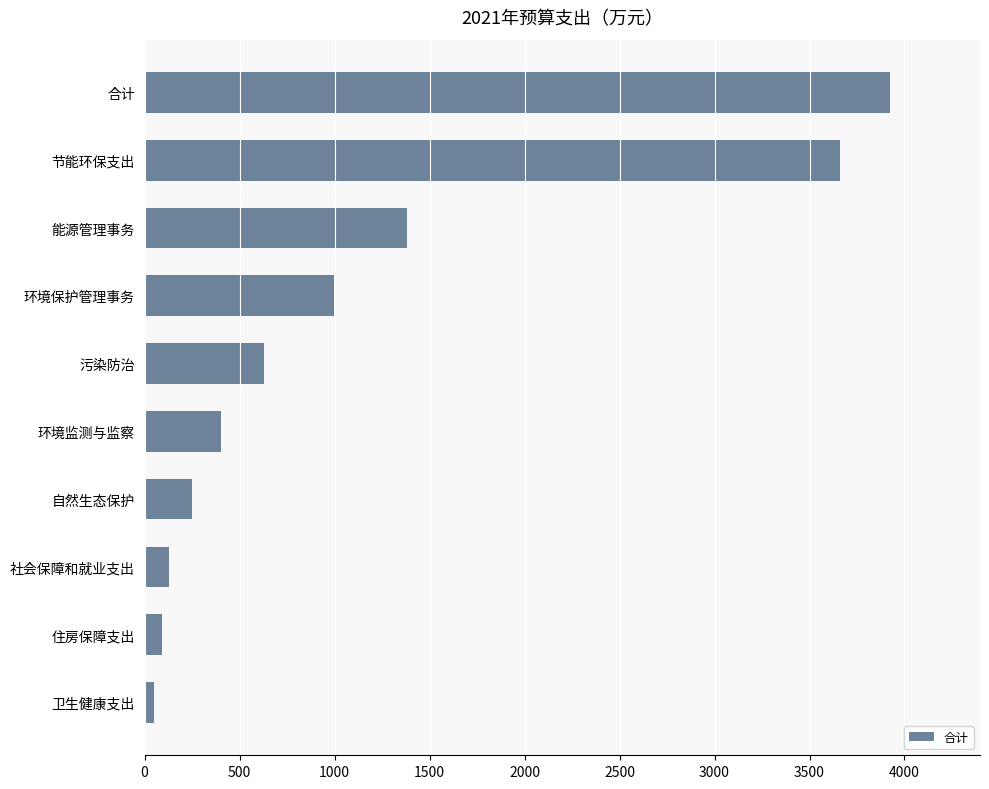

True or false: the data shows 250.0 at 自然生态保护.

True